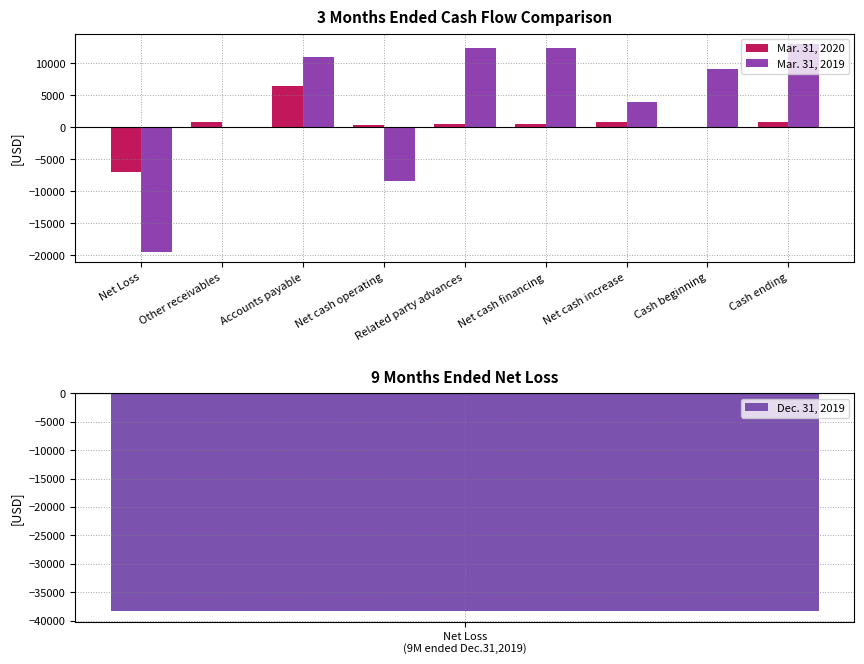

The Mar. 31, 2020 series shows 812 at Net cash increase. True or false?

True